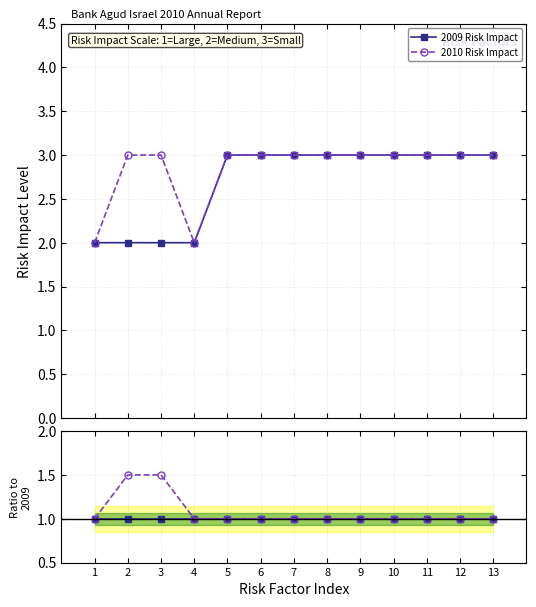

Rank the categories by 2009 Risk Impact value from lowest to highest.

1, 2, 3, 4, 5, 6, 7, 8, 9, 10, 11, 12, 13